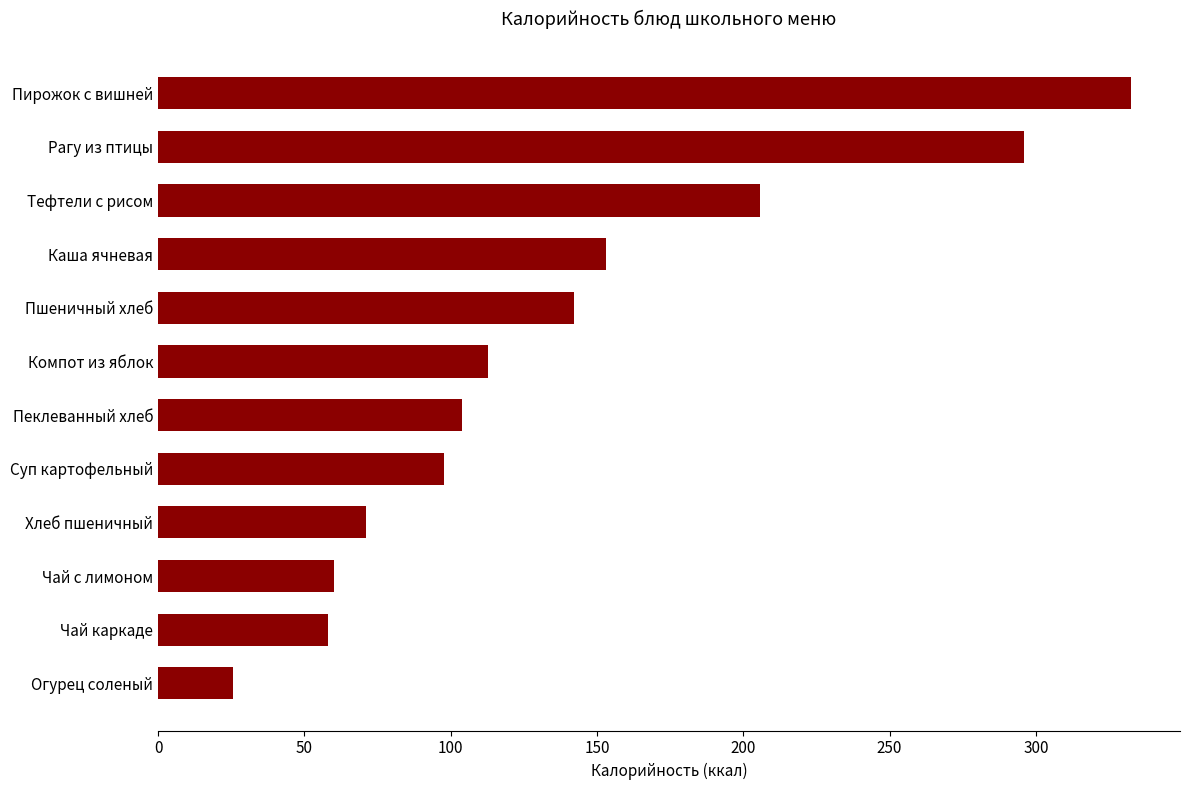

What is the difference between the second highest and minimum values?

270.1